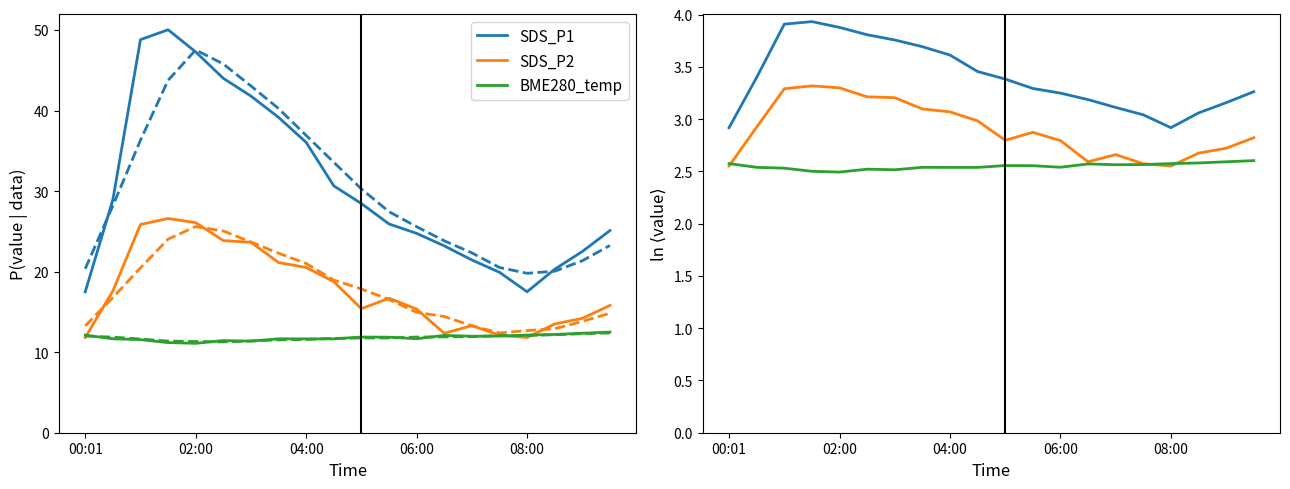

How many times do SDS_P2 and BME280_temp cross each other?

3